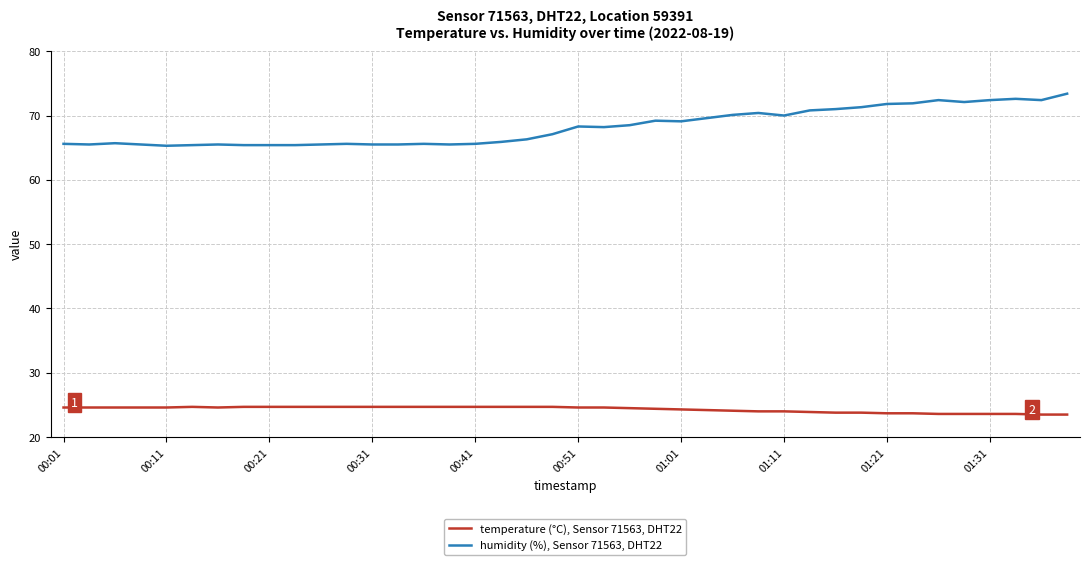

Which series has the largest total across all categories?

humidity (%), Sensor 71563, DHT22